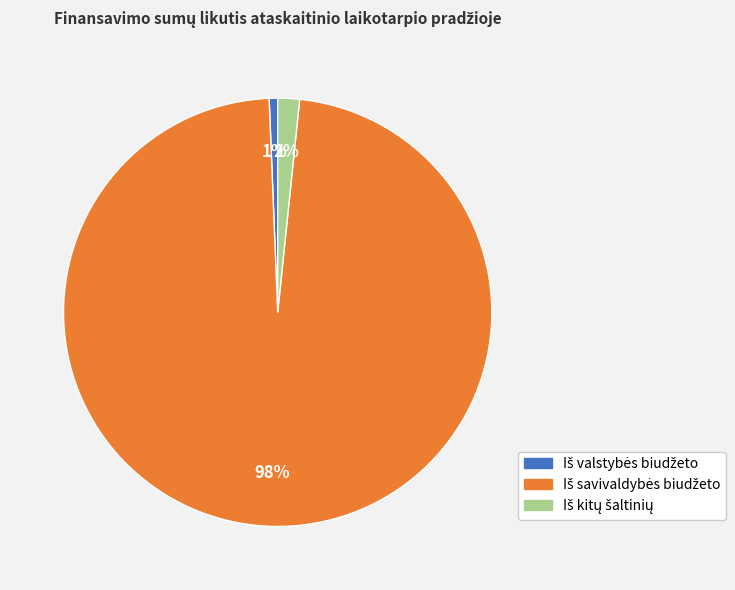

Does any single category account for the majority?

Yes